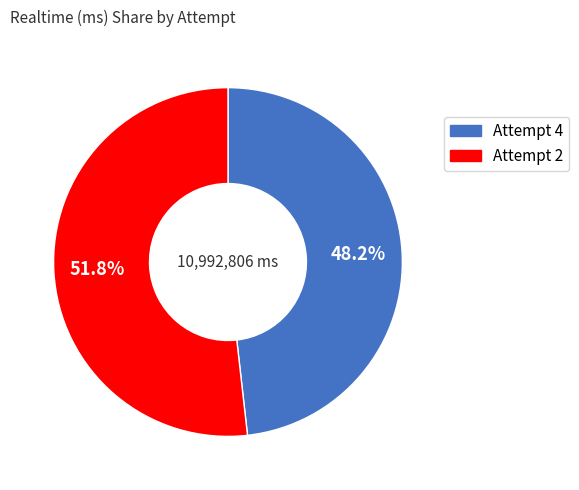

Which category has the smallest portion of the pie?

Attempt 4